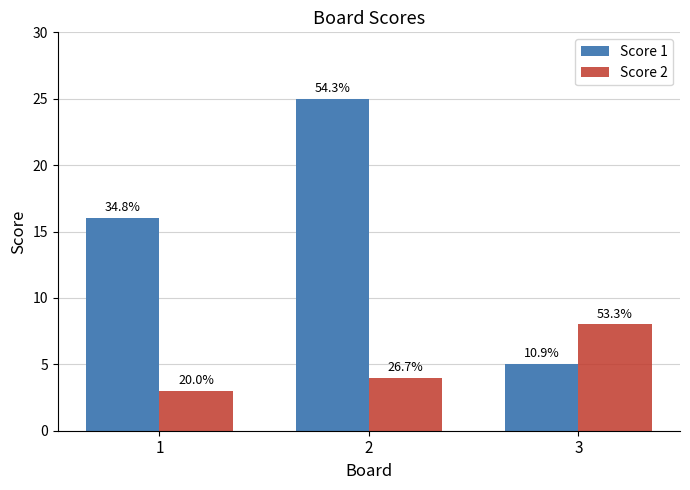

At which label does Score 1 first exceed 16?

2